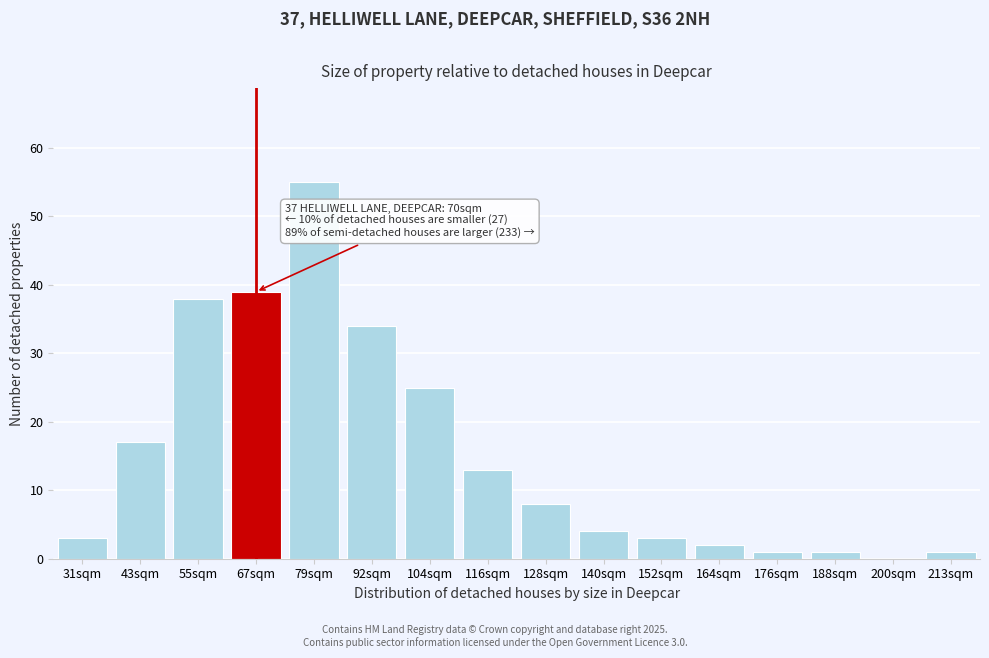

Reading right to left, extract all data points from this chart.

213sqm=1	200sqm=0	188sqm=1	176sqm=1	164sqm=2	152sqm=3	140sqm=4	128sqm=8	116sqm=13	104sqm=25	92sqm=34	79sqm=55	67sqm=39	55sqm=38	43sqm=17	31sqm=3